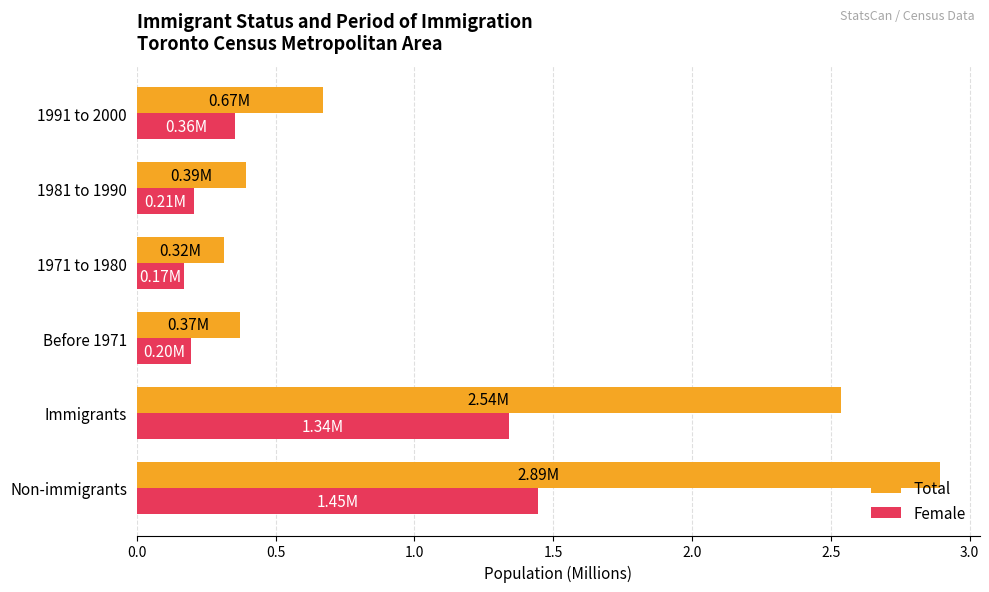

At how many categories does at least one series exceed 2?

2